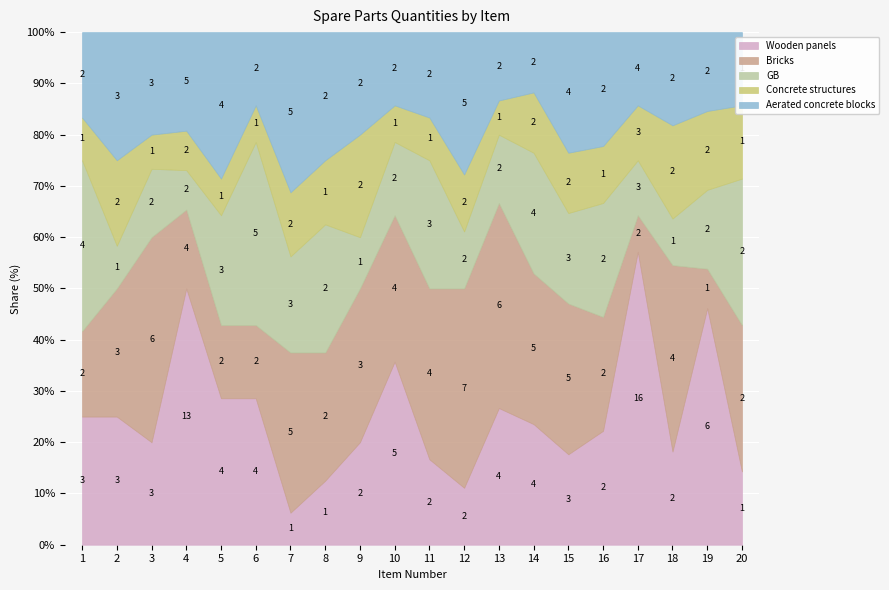

True or false: GB has a value of 3 at 3.

False